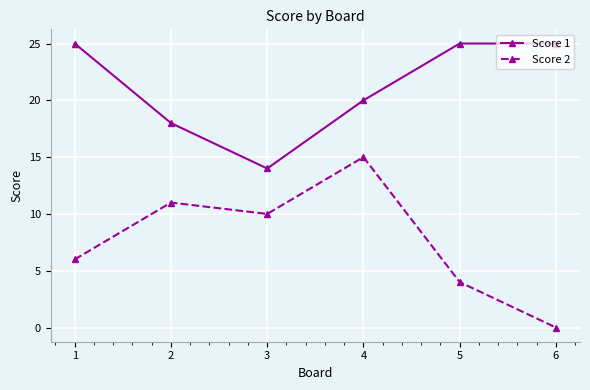

What is the value of the Score 1 point at the 1st from the left?

25